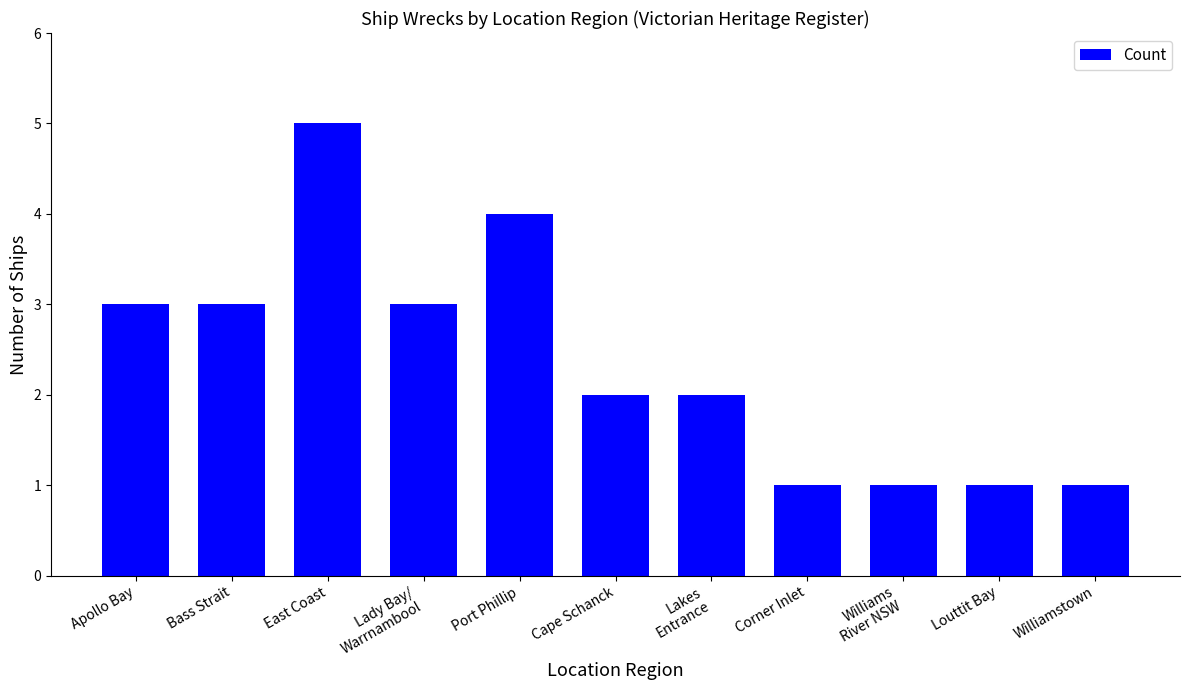

What is the change in value from Port Phillip to Lakes
Entrance?

-2